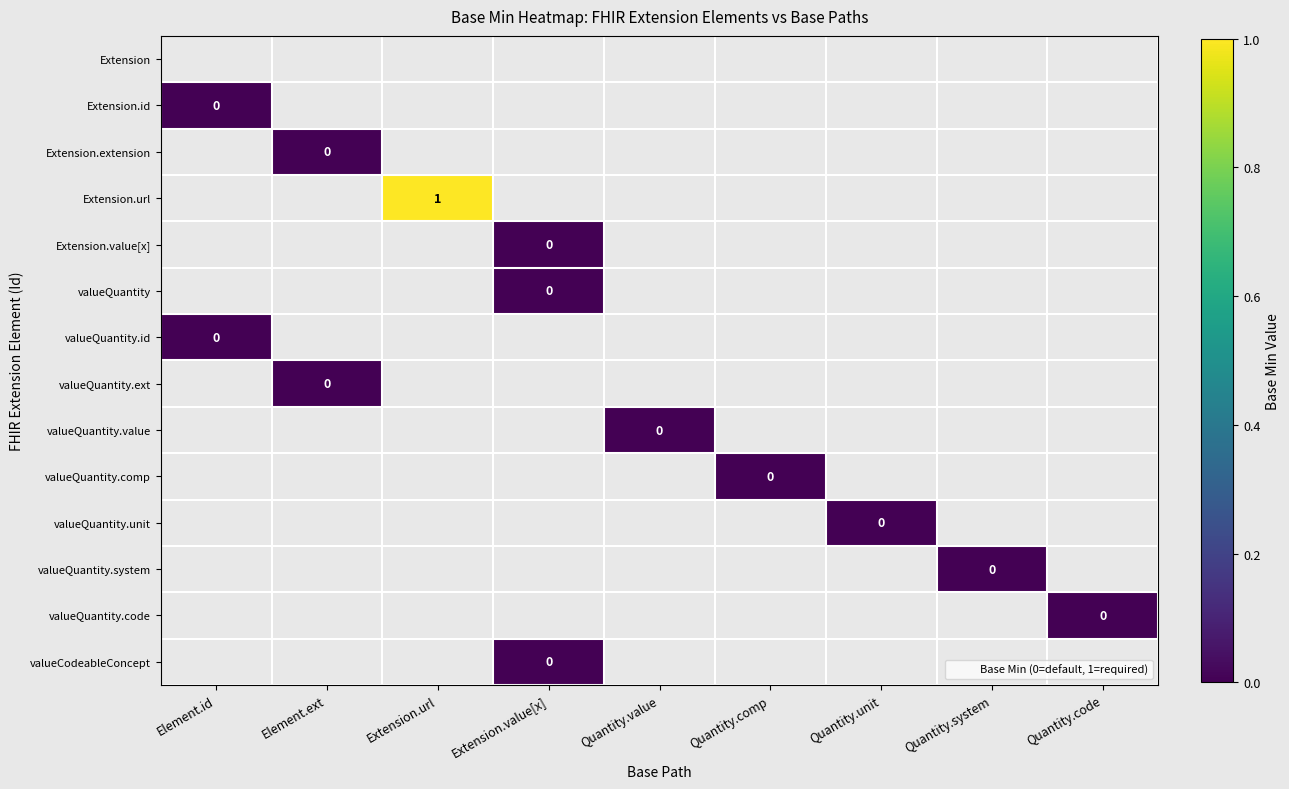

How many series are shown in this chart?

14